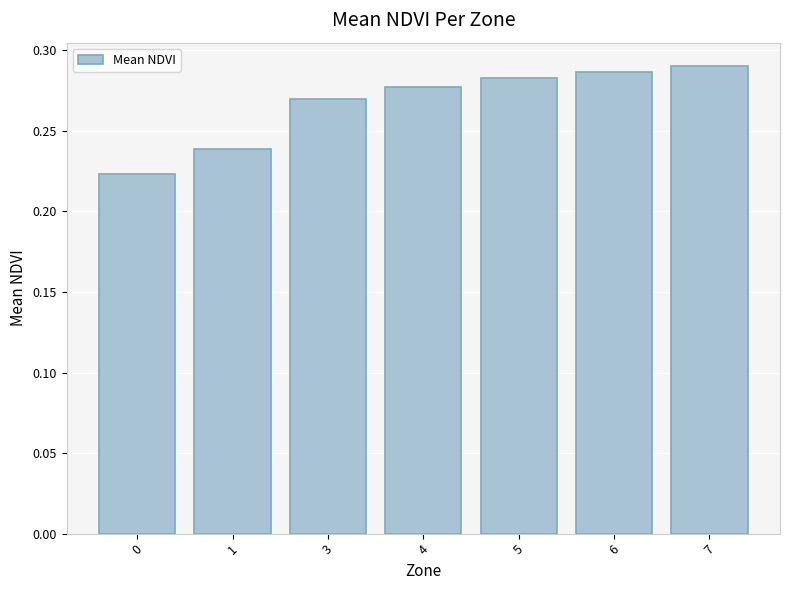

Count the values in the range 0 to 1.

7